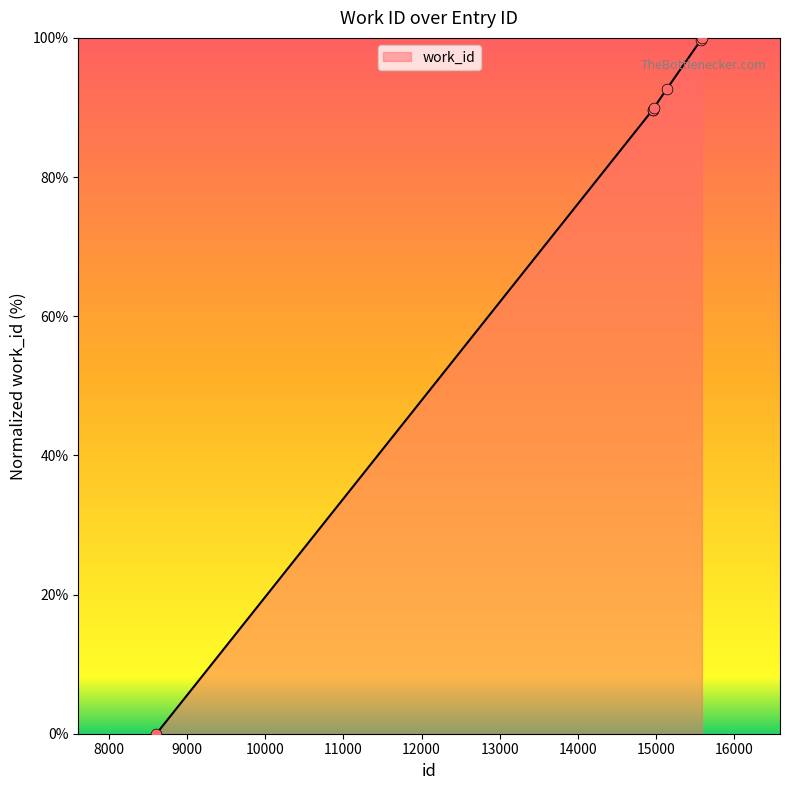

What is the difference between the maximum and second lowest values?

10.4